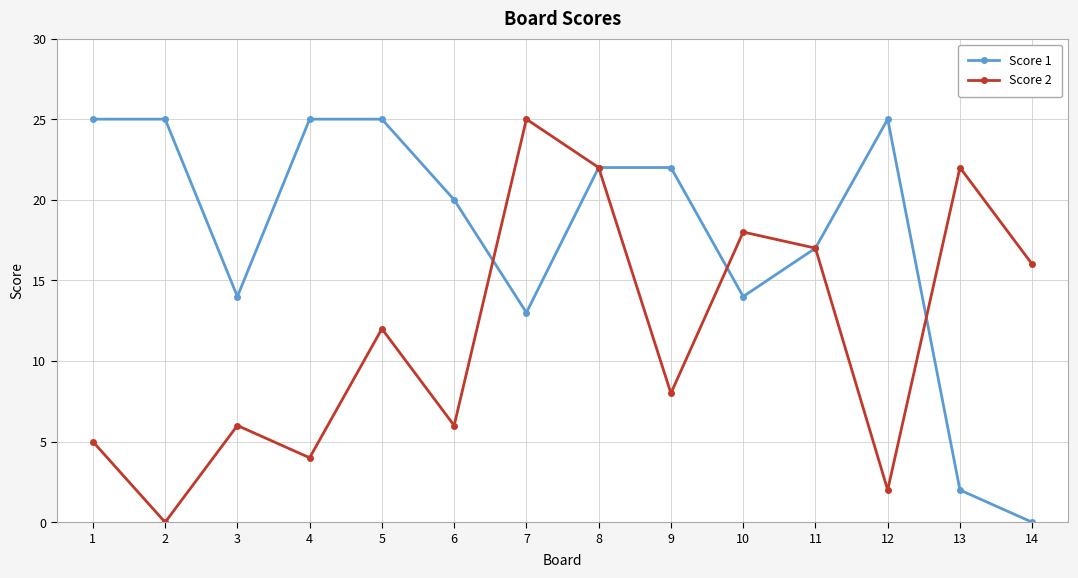

At 14, list the series in order from largest to smallest.

Score 2, Score 1